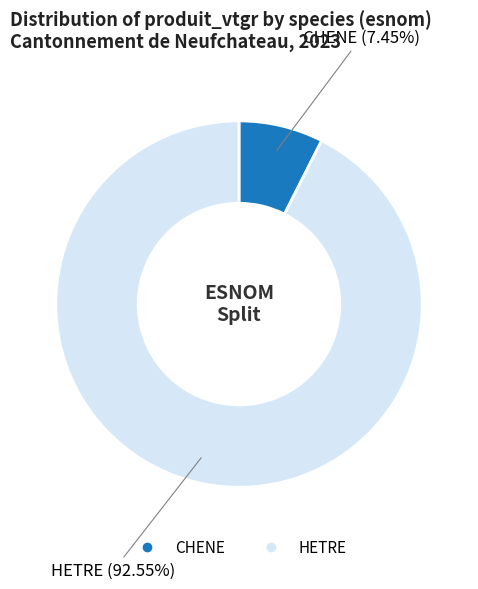

Rank the categories by value from lowest to highest.

CHENE, HETRE